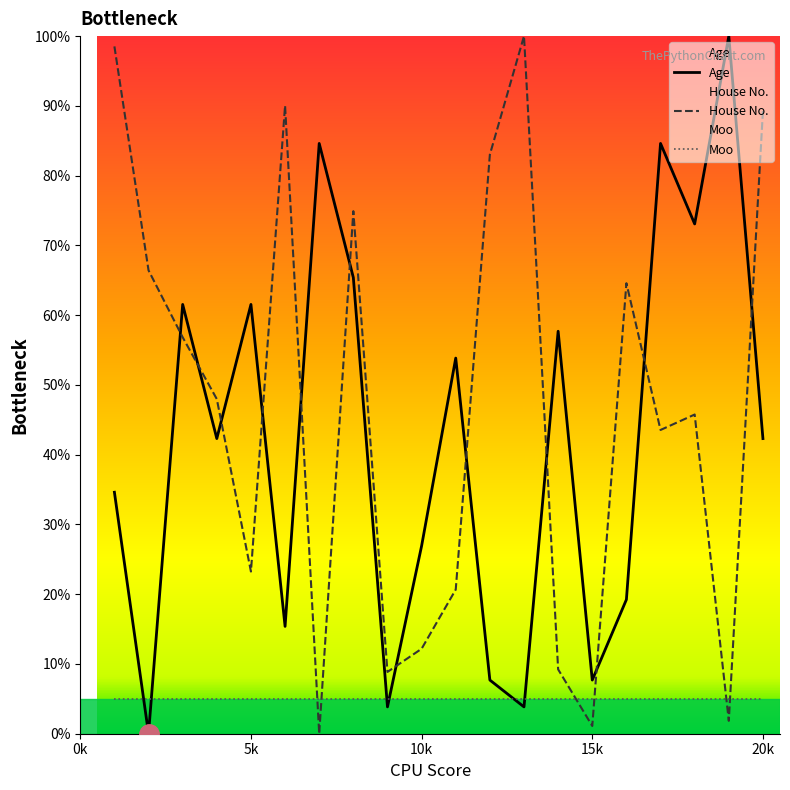

What is the difference between the maximum and minimum values in the House No. series?

100.0